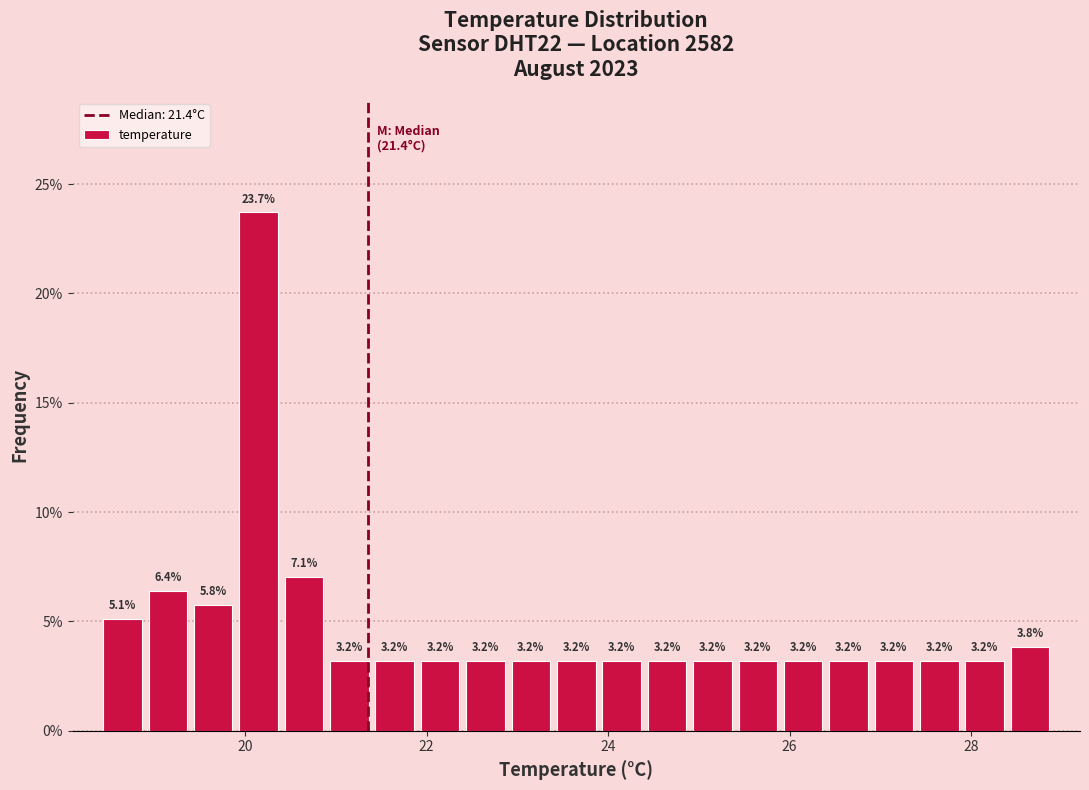

Read against the x-axis, roughly where is the centre of the tallest bar?

20.2